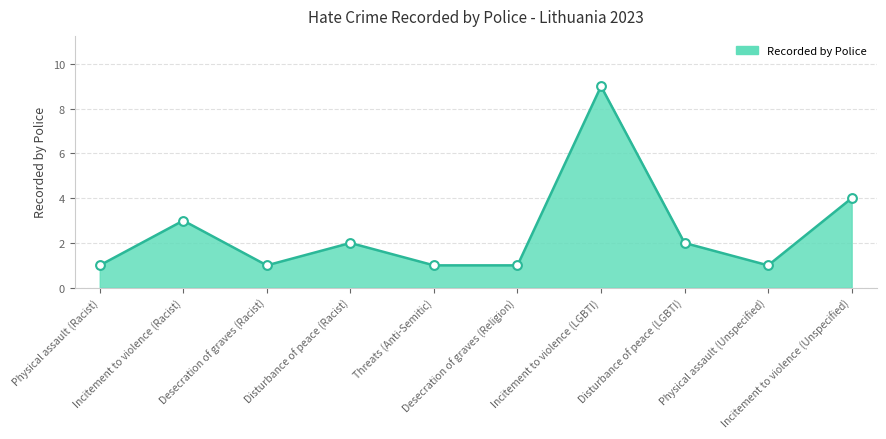

What is the difference between the maximum and minimum values?

8